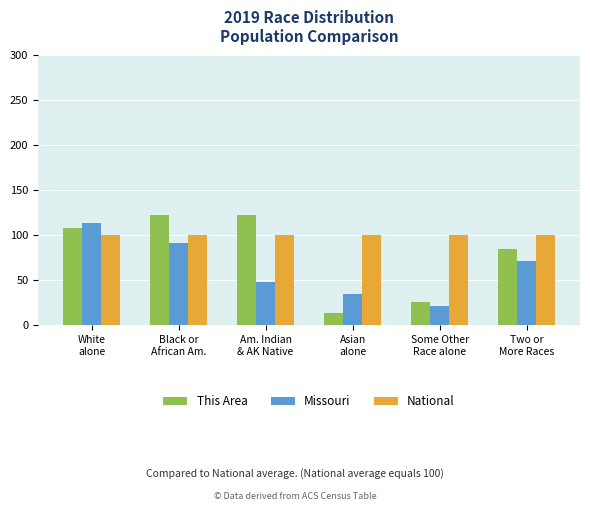

Which series has the largest total across all categories?

National